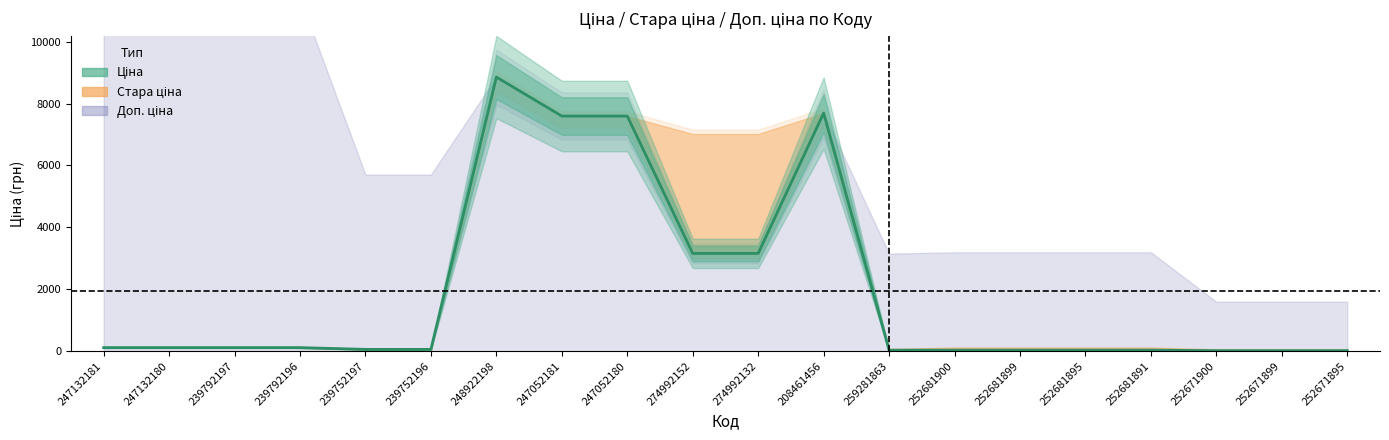

What is the value of the 4th point from the left?

114.1